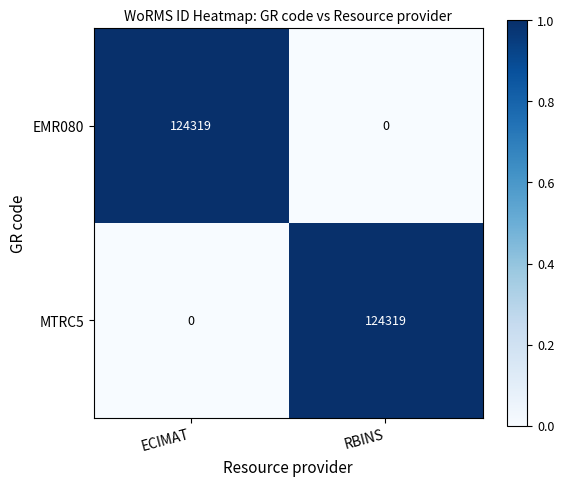

At how many categories does at least one series exceed 0?

2